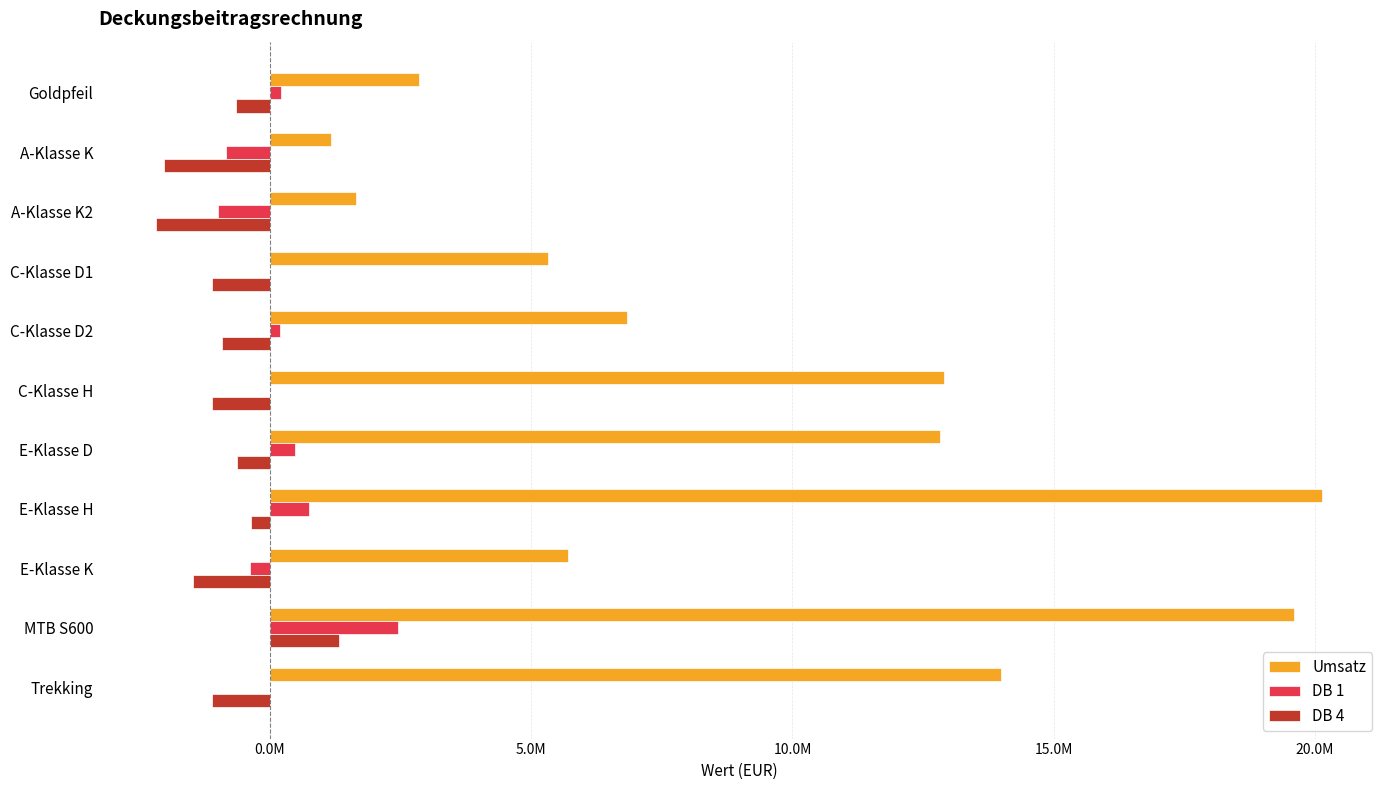

At which category is the sum across all series the highest?

MTB S600